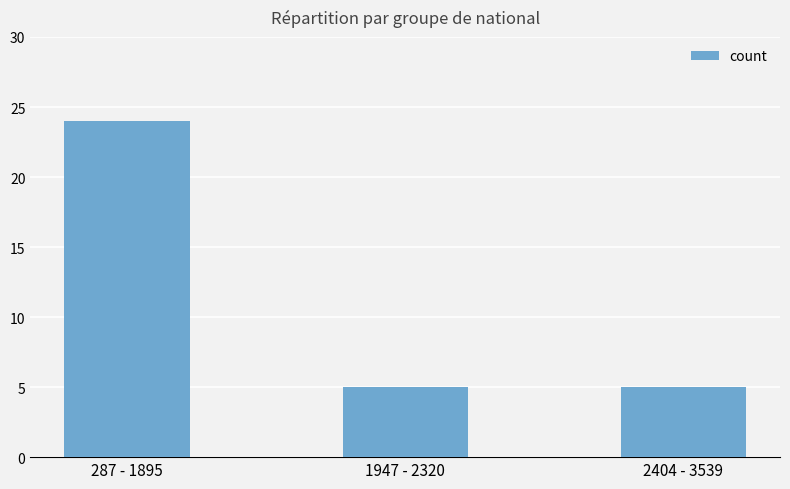

What is the sum of the values at 287 - 1895 and 1947 - 2320?

29